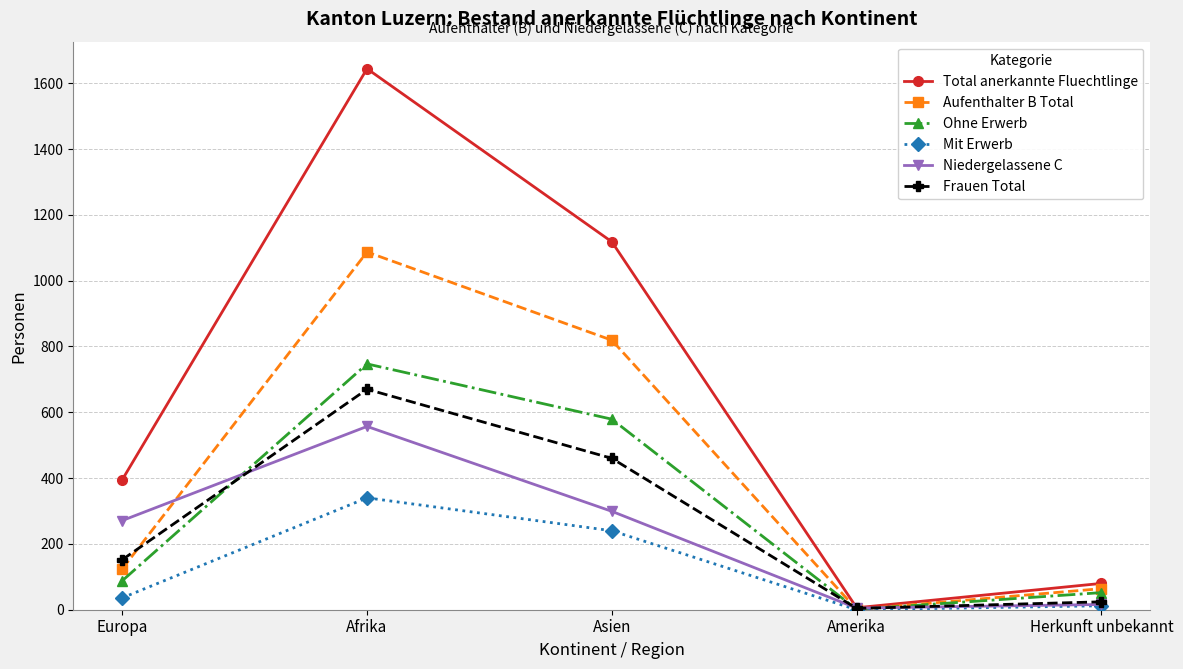

The value of Total anerkannte Fluechtlinge at Europa is 157. True or false?

False